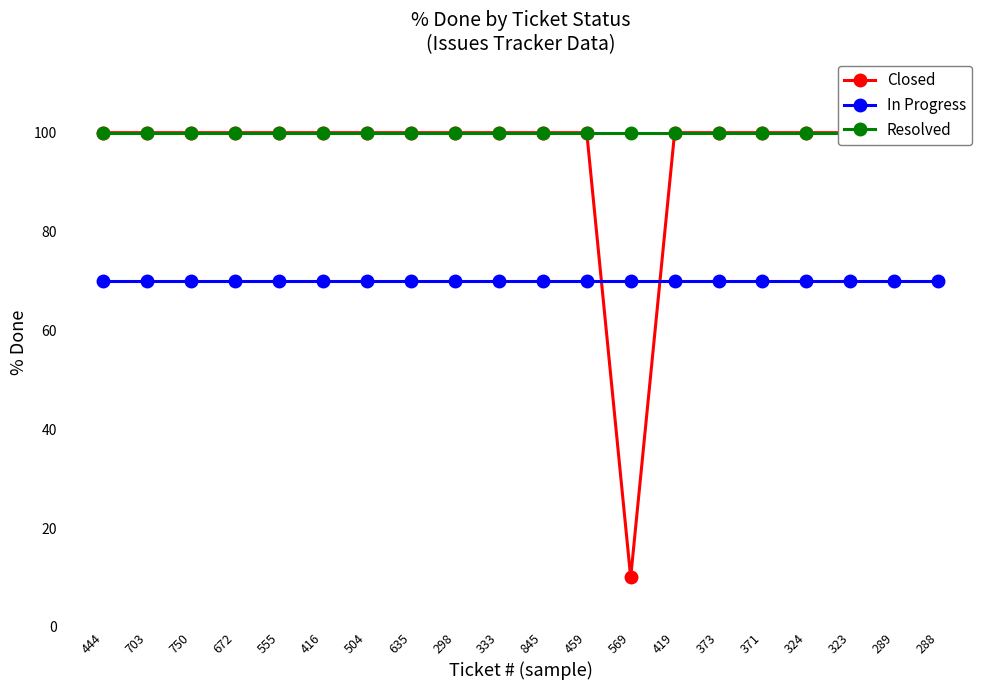

What value does the Resolved series have at 371?

100